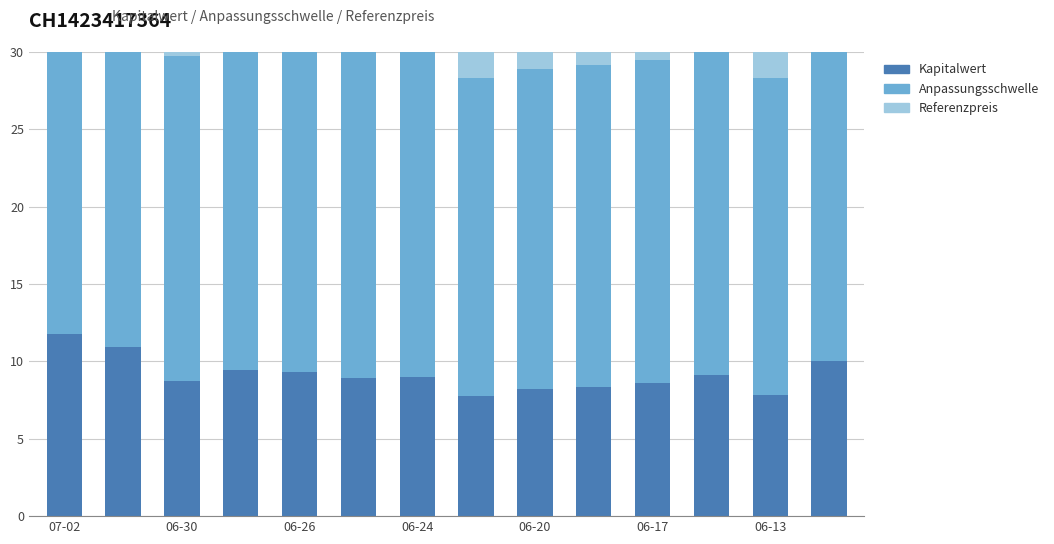

How many data points in Referenzpreis are above 24?

12